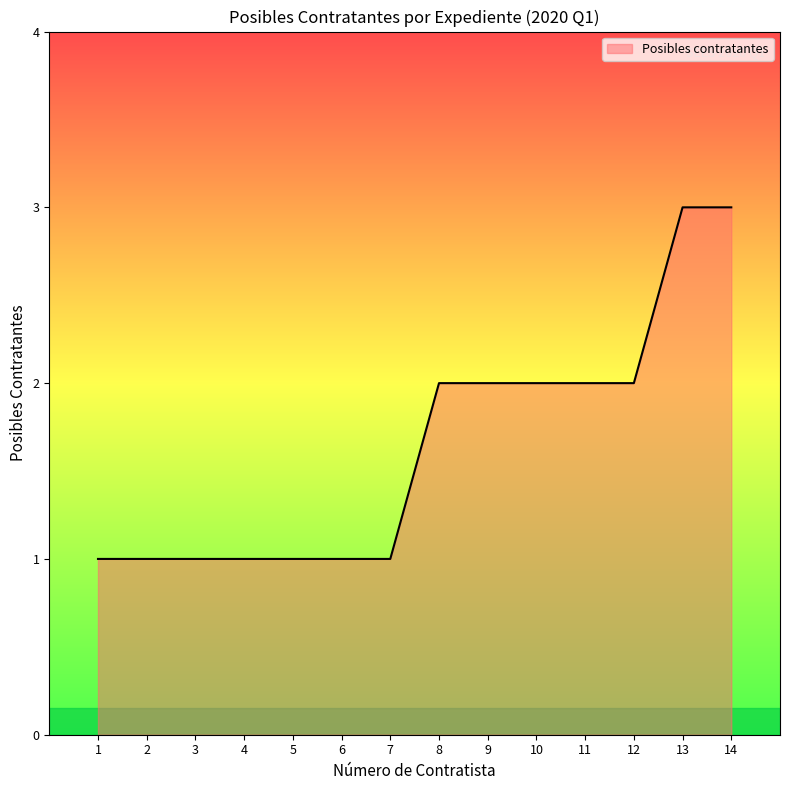

The chart shows a value of 3 at 12. True or false?

False